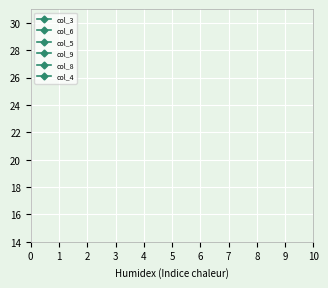

The col_5 series shows 2 at 3. True or false?

True